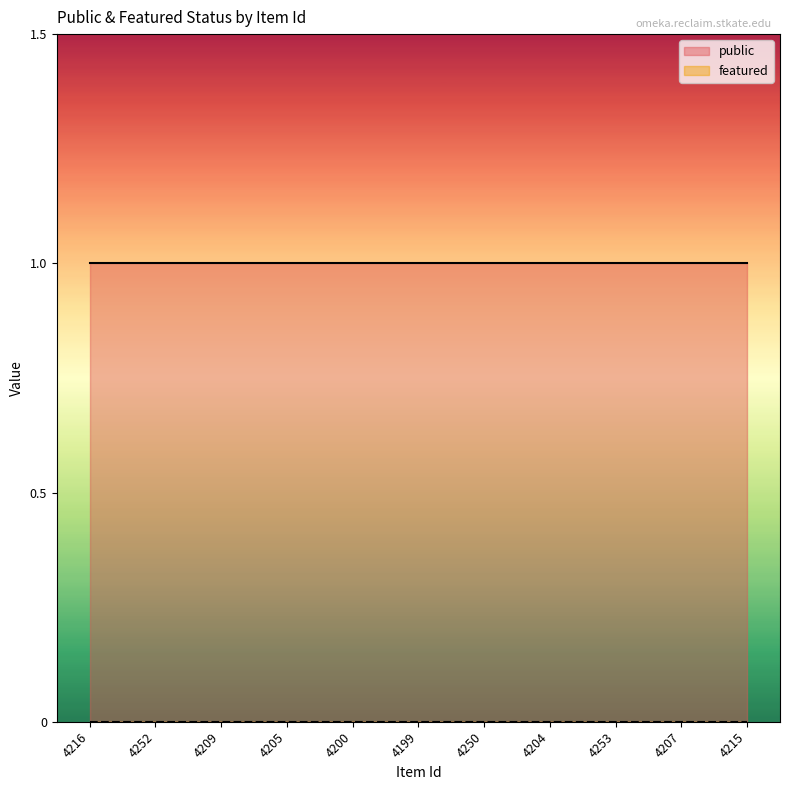

At how many categories does at least one series exceed 0?

11